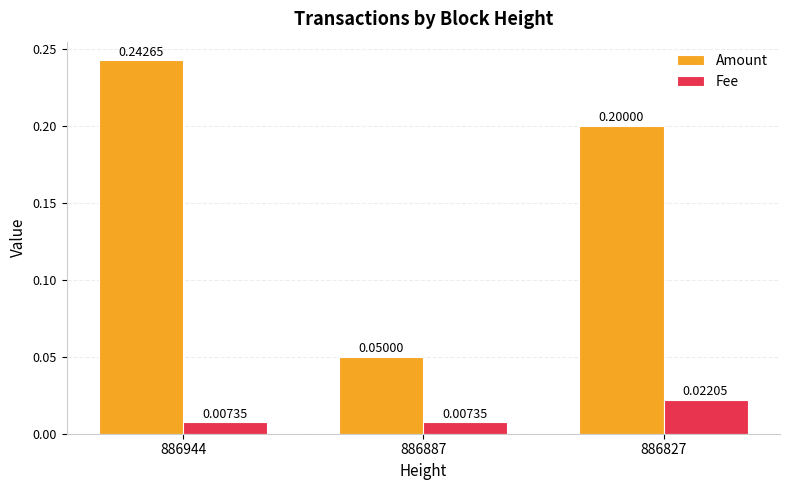

The value of Amount at 886944 is 0.2. True or false?

True